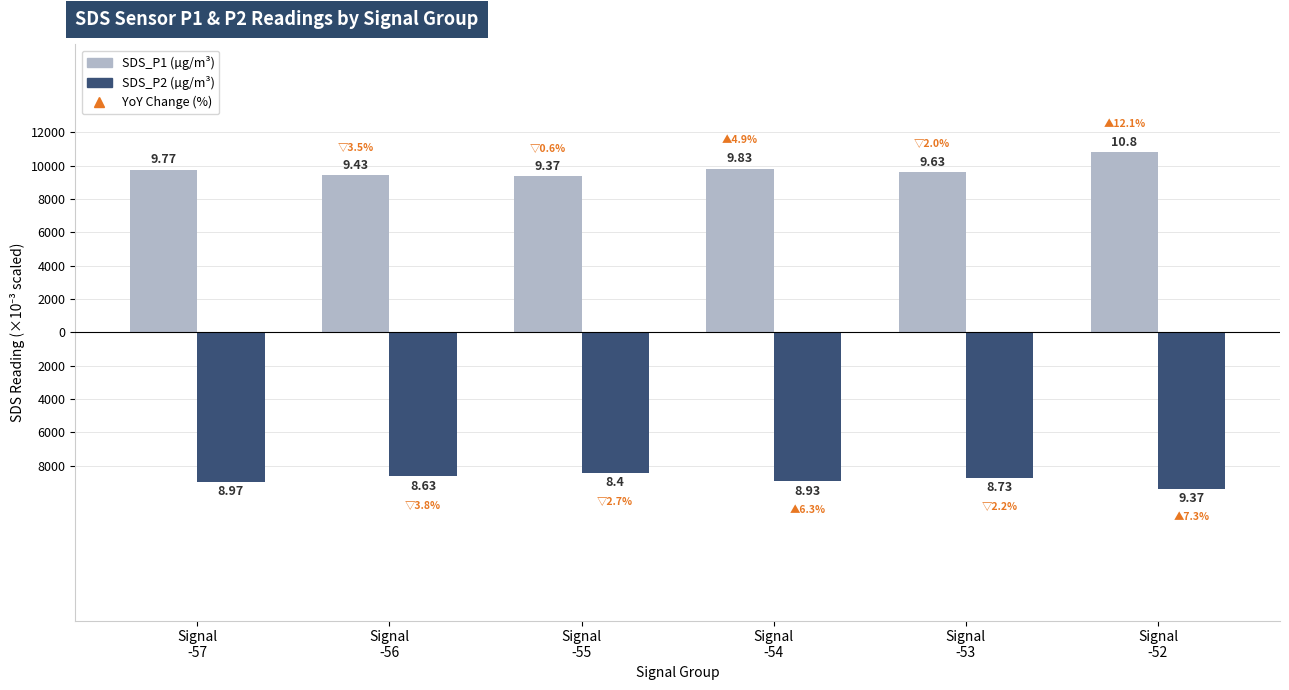

What is the greatest value displayed?

10800